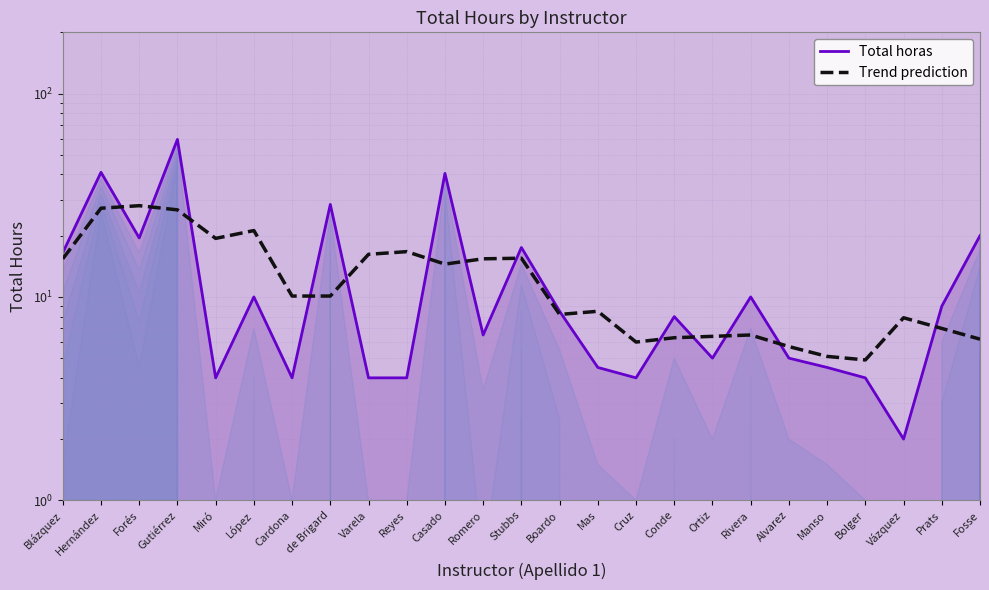

Which has a higher value, Forés or Alvarez?

Forés